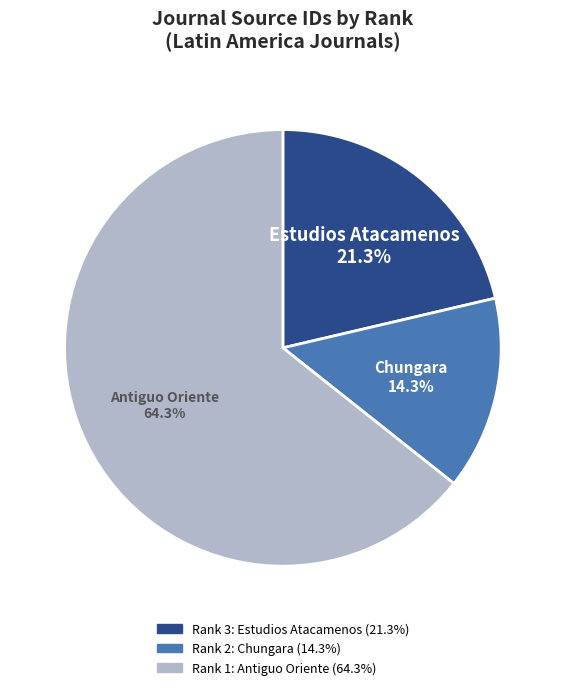

Count the number of slices in the pie.

3